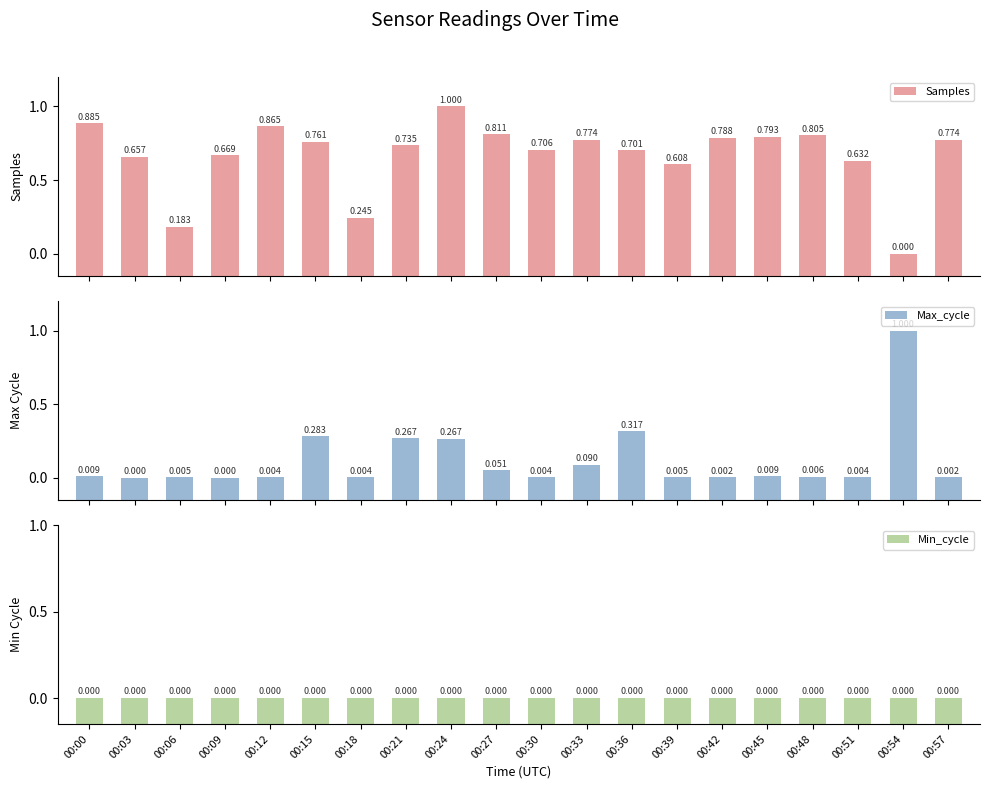

Reading left to right, list all the values displayed in this chart.

Samples: 6284528	6278656	6266436	6278956	6284002	6281339	6268037	6280663	6287486	6282629	6279902	6281664	6279779	6277389	6282037	6282157	6282452	6278006	6261724	6281663
Max_cycle: 19928	19913	19921	19913	19920	20370	19919	20344	20343	19995	19920	20058	20424	19921	19916	19928	19923	19920	21526	19917
Min_cycle: 28	28	28	28	28	28	28	28	28	28	28	28	28	28	28	28	28	28	28	28